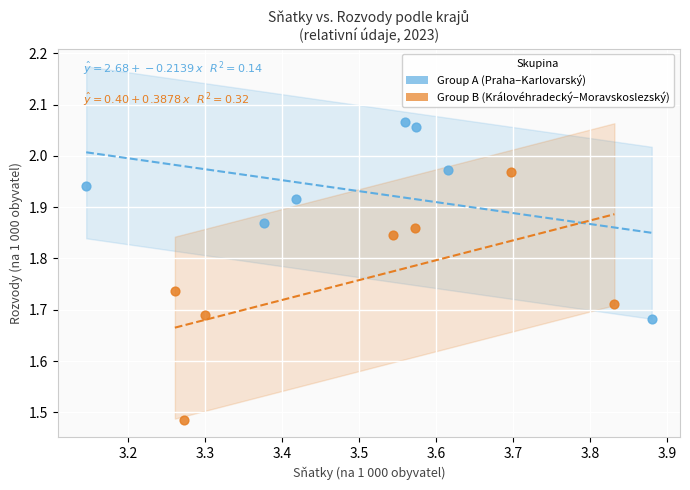

Which series reaches the minimum Y coordinate?

Group B (Královéhradecký–Moravskoslezský)